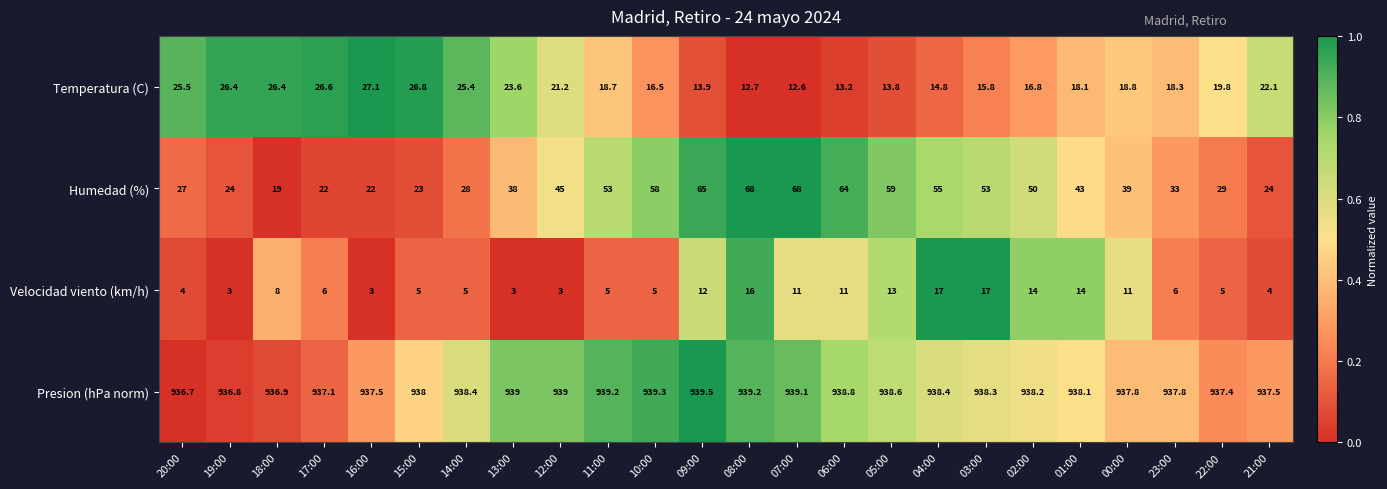

List the series in order of their peak value, lowest first.

Velocidad viento (km/h), Temperatura (C), Humedad (%), Presion (hPa norm)